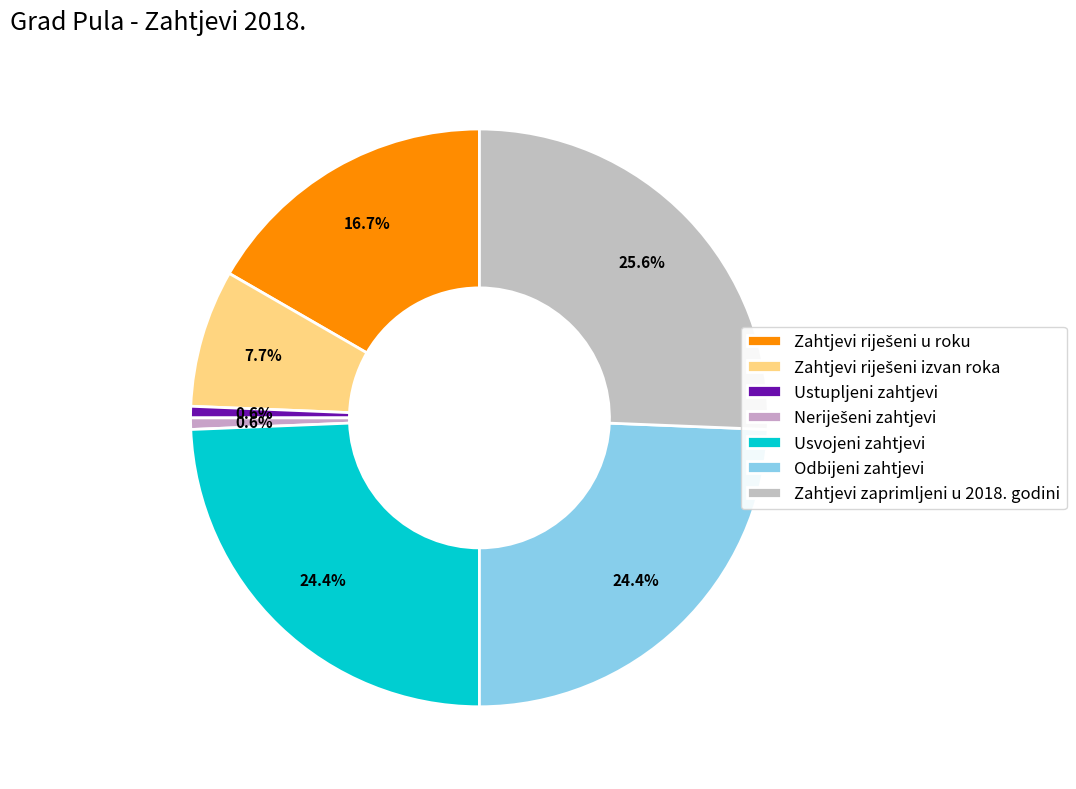

Is there a majority slice in this chart?

No